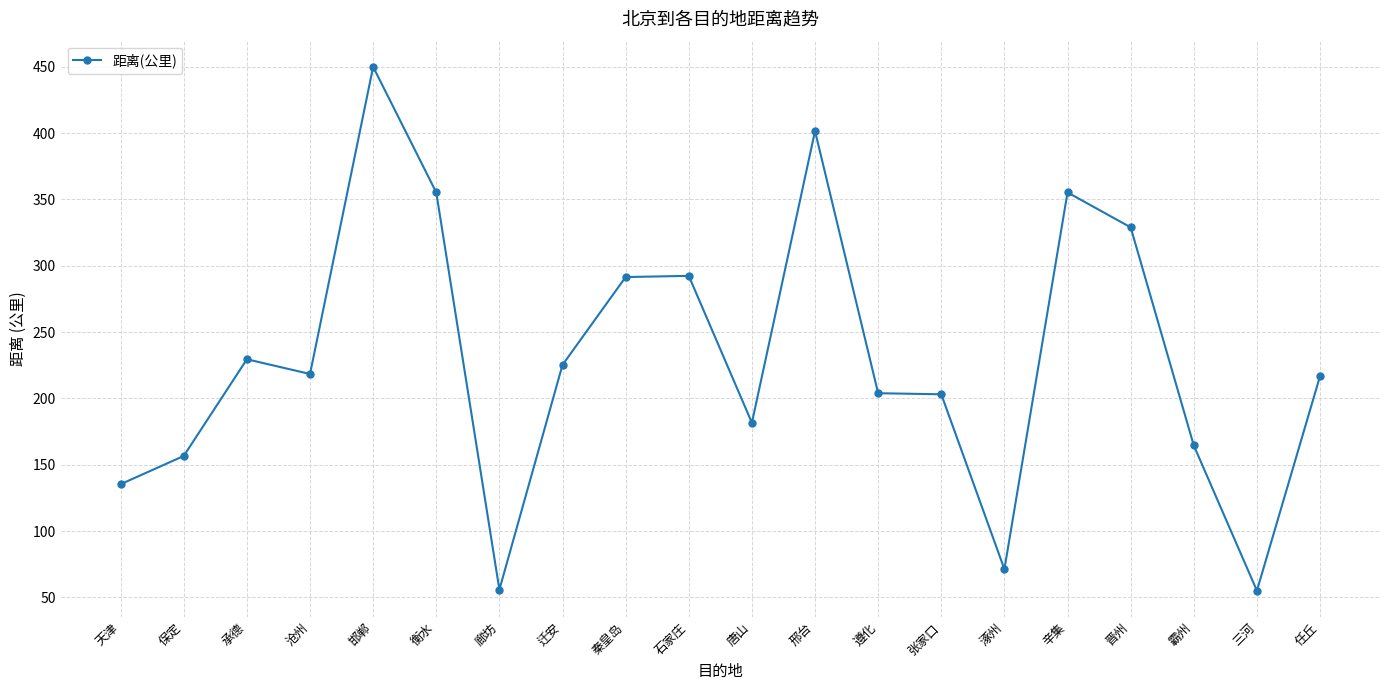

Between 沧州 and 承德, which is larger?

承德